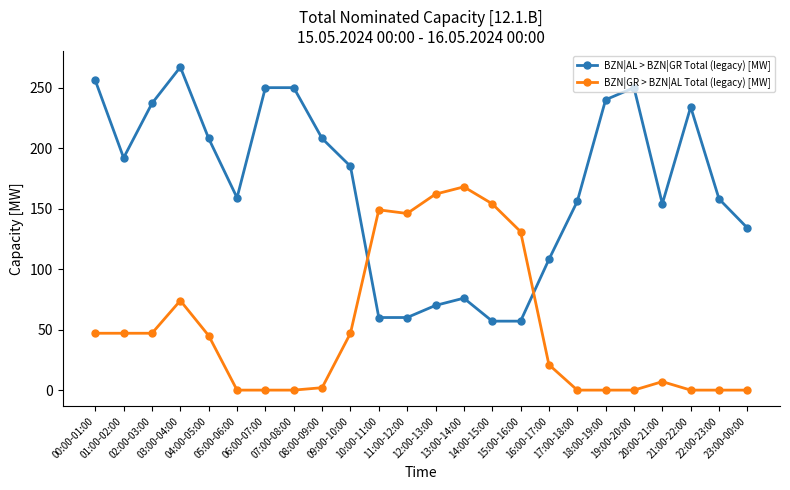

What is the label of the 3rd point from the right?

21:00-22:00